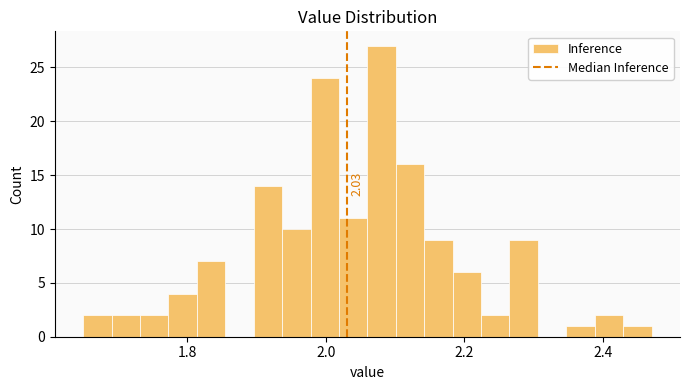

Around what value on the x-axis is the tallest bar? Give the approximate position of its centre, as read against the axis.

2.08